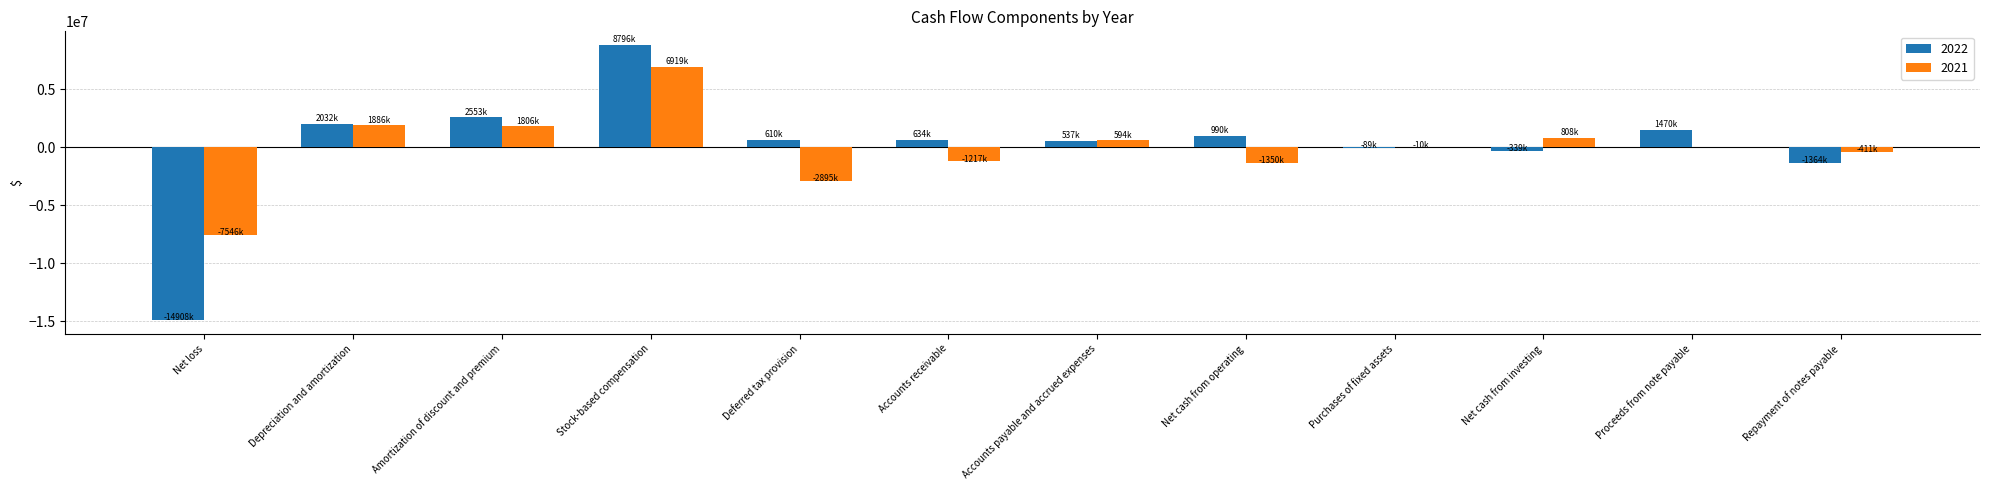

What is the sum of the 2021 values at Accounts receivable and Net cash from investing?

-408492